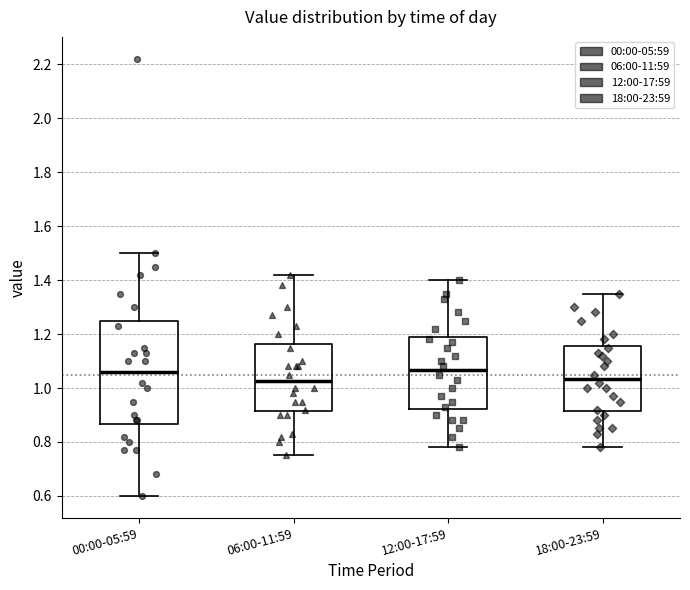

Which box is the tallest, from its lower edge to its upper edge?

00:00-05:59